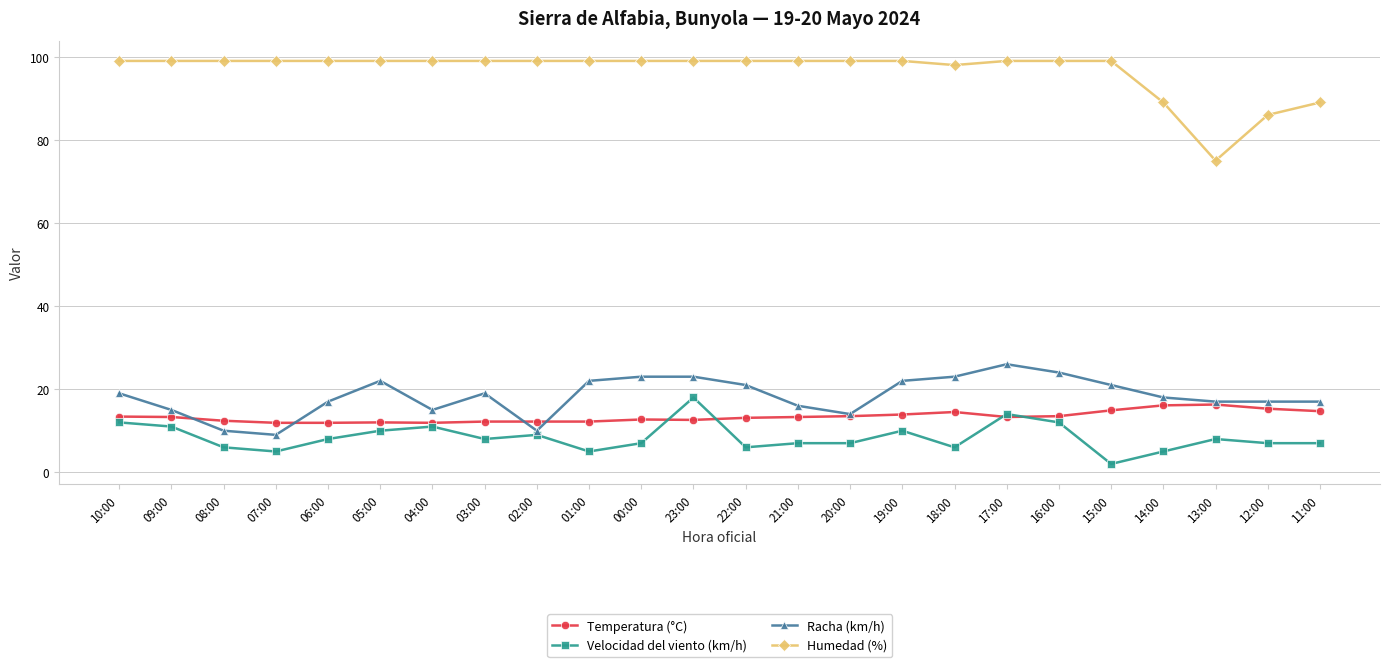

How many lines are shown in the chart?

4